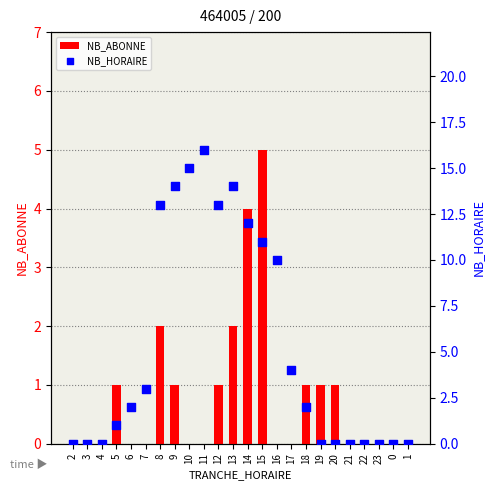

What is the total value across all series at 14?

16